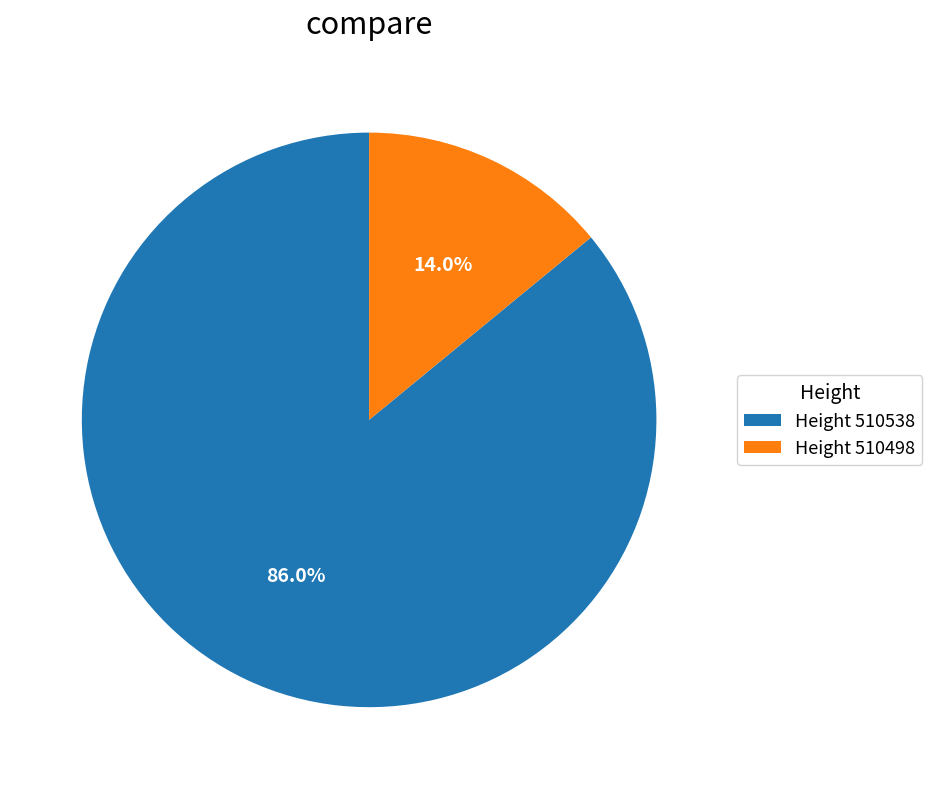

Which category accounts for the majority?

Height 510538